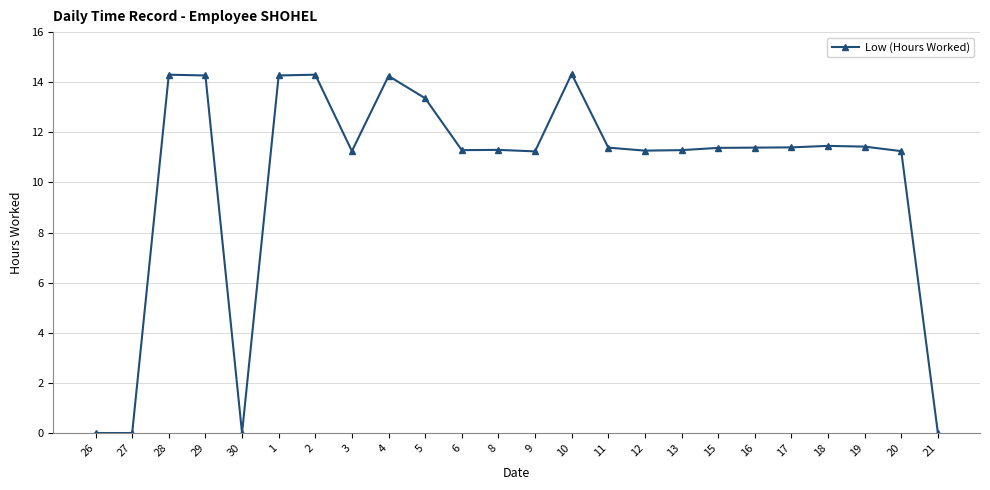

What is the greatest value displayed?

14.3